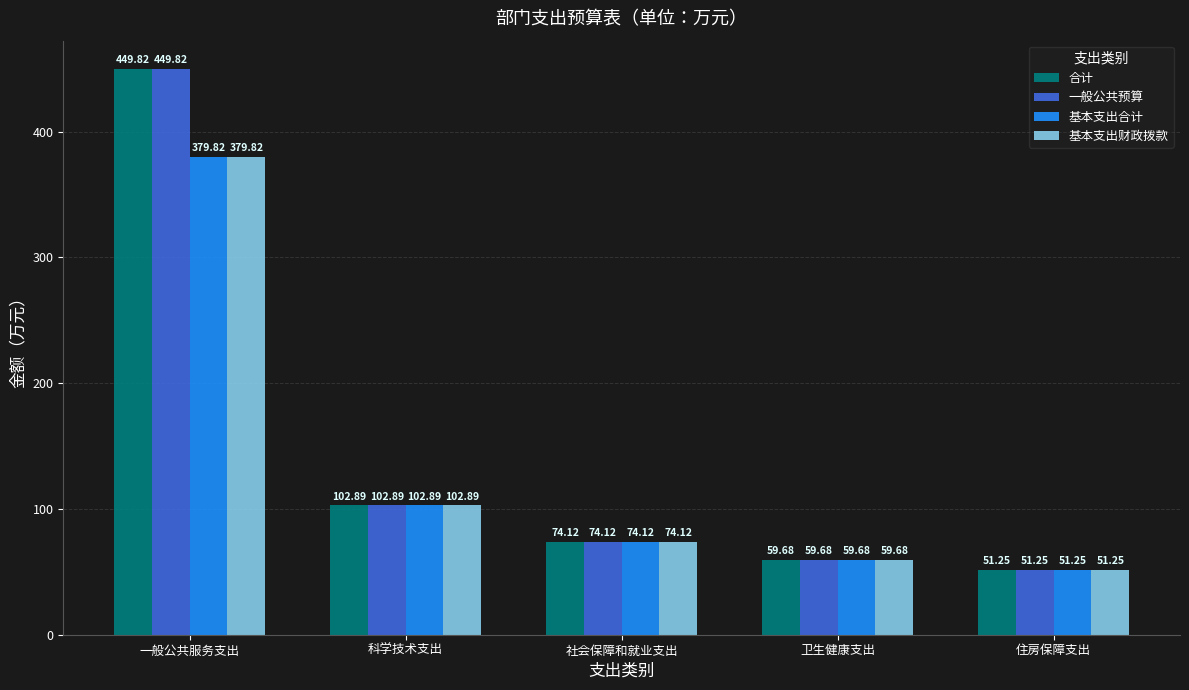

What are all the series names shown in the legend?

合计, 一般公共预算, 基本支出合计, 基本支出财政拨款